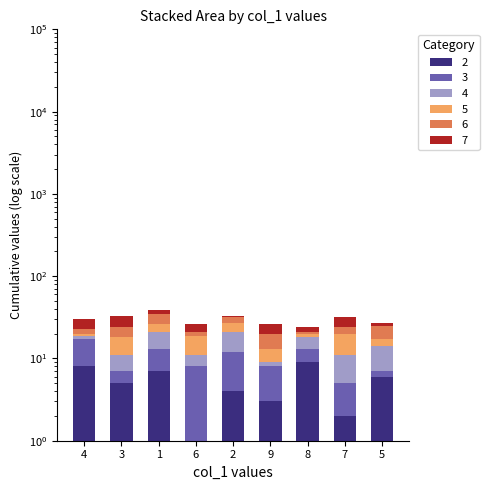

Rank the categories by col_2 value from lowest to highest.

6, 7, 9, 2, 3, 5, 1, 4, 8